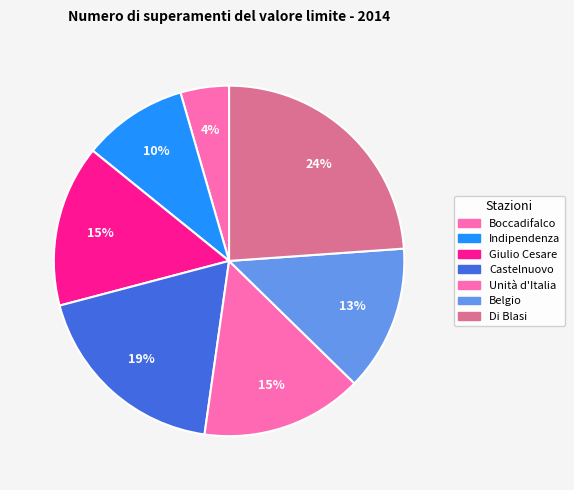

Which slice is the smallest?

Boccadifalco